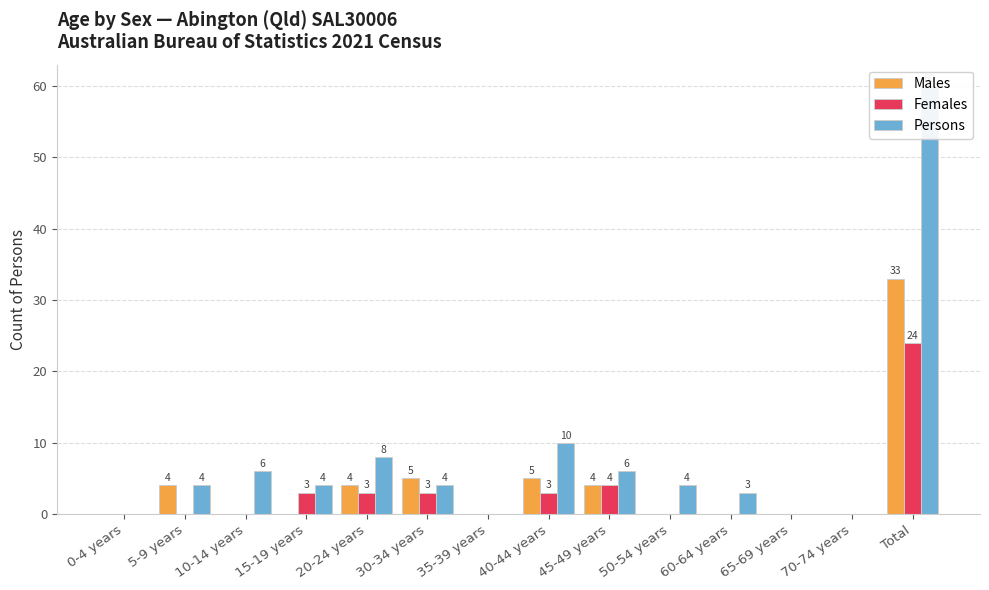

Are the bars horizontal?

No